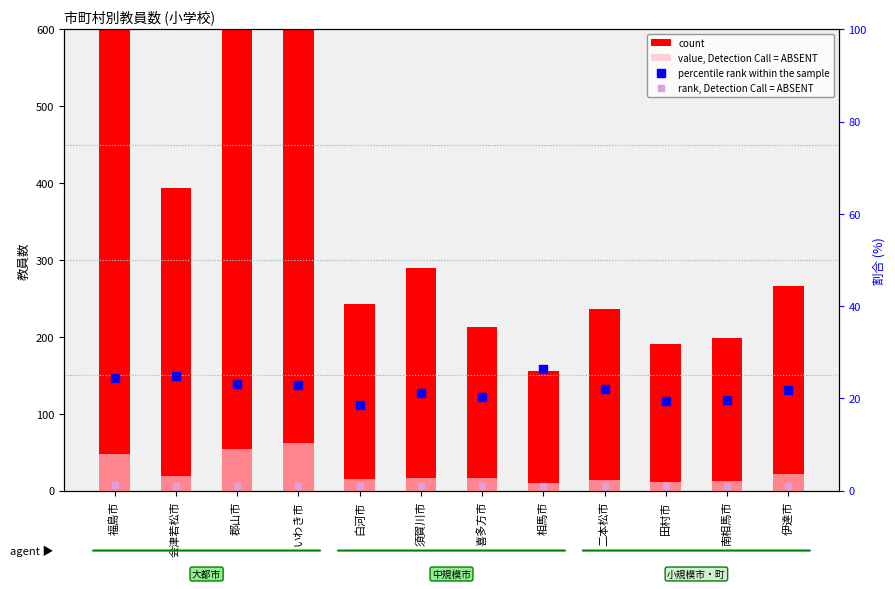

At how many categories does at least one series exceed 698?

3